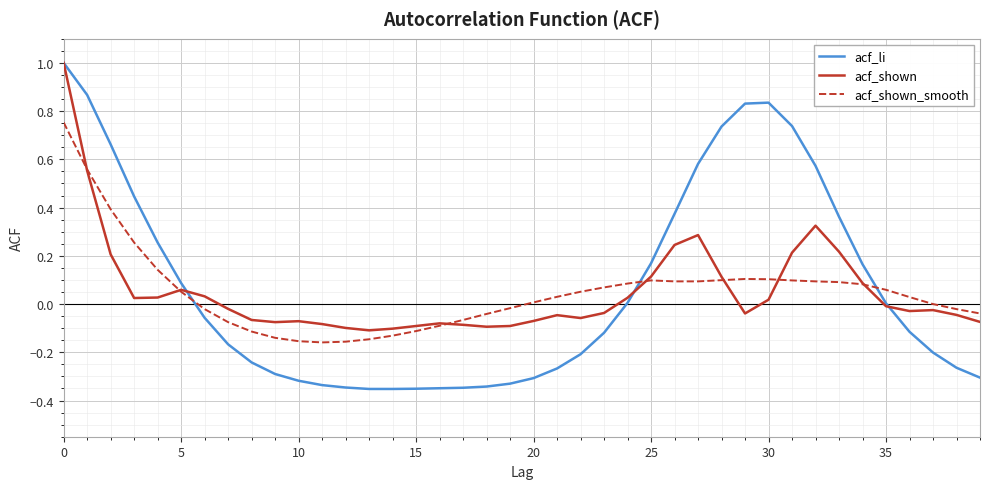

True or false: acf_shown_smooth and acf_li cross at least once.

True